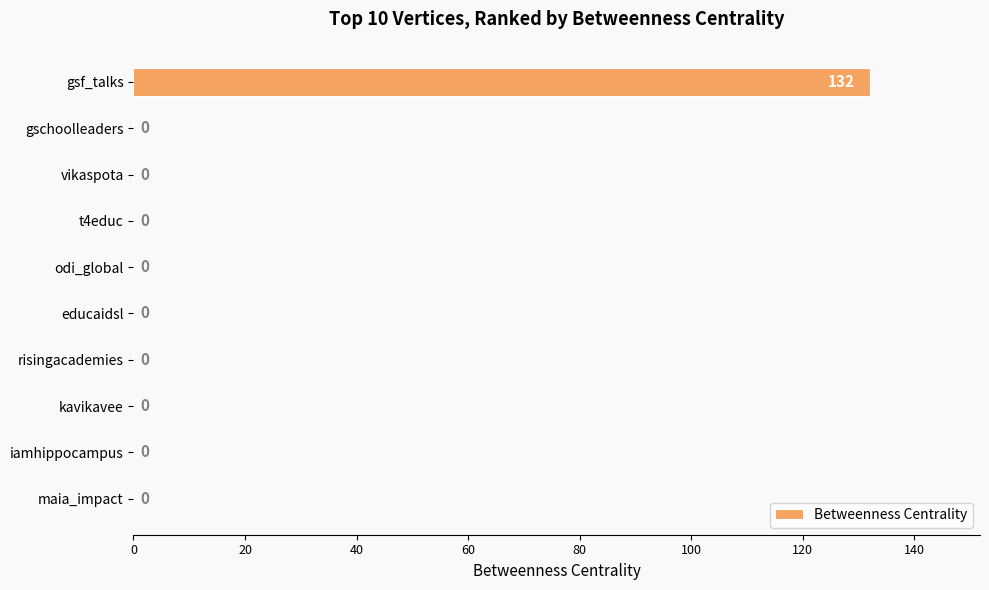

Count the number of data series in this chart.

1